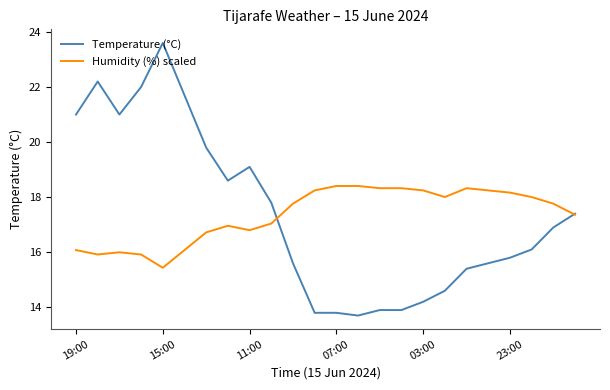

Reading left to right, what are all the values shown in this chart?

Temperature (°C): 21.0	22.2	21.0	22.0	23.6	21.7	19.8	18.6	19.1	17.8	15.6	13.8	13.8	13.7	13.9	13.9	14.2	14.6	15.4	15.6	15.8	16.1	16.9	17.4
Humidity (%) scaled: 16.1	15.9	16.0	15.9	15.4	16.1	16.7	17.0	16.8	17.0	17.8	18.2	18.4	18.4	18.3	18.3	18.2	18.0	18.3	18.2	18.2	18.0	17.8	17.4